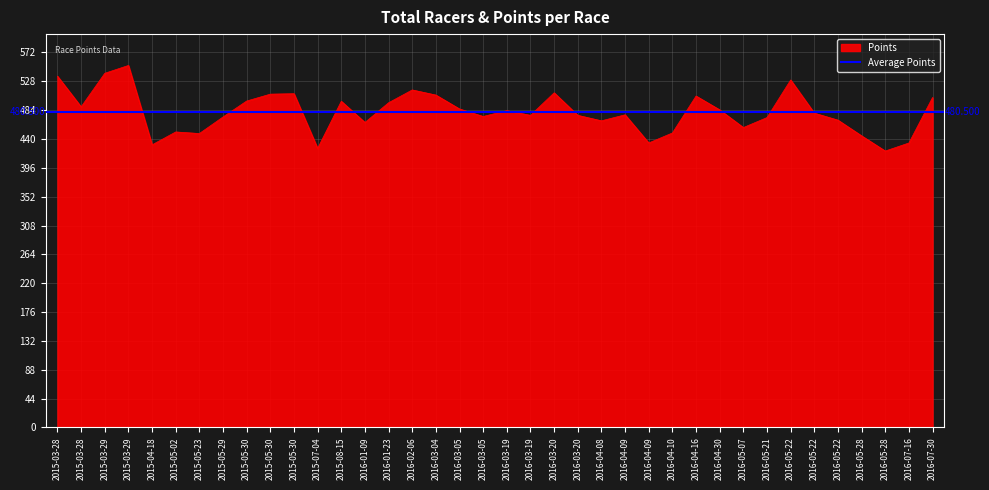

The value at 2015-03-28 is 130.5. True or false?

False